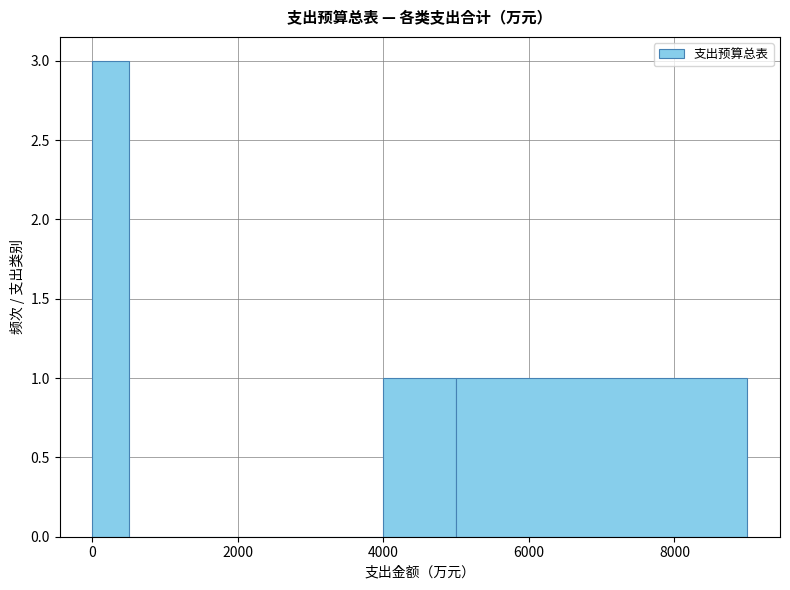

Around what value on the x-axis is the tallest bar? Give the approximate position of its centre, as read against the axis.

200